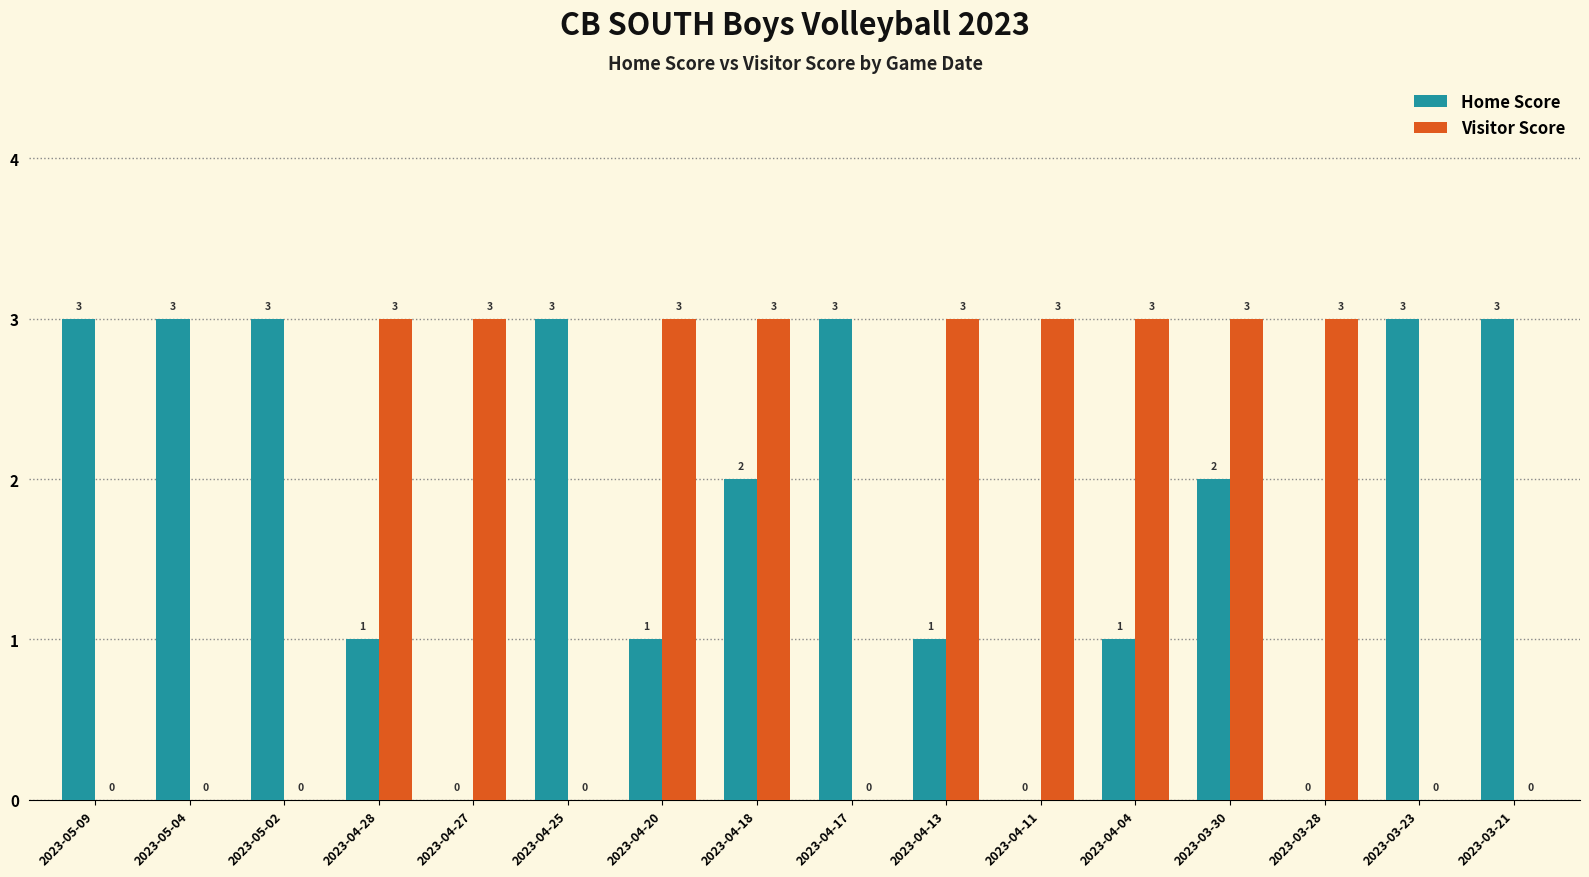

The Visitor Score series shows 0 at 2023-05-09. True or false?

True